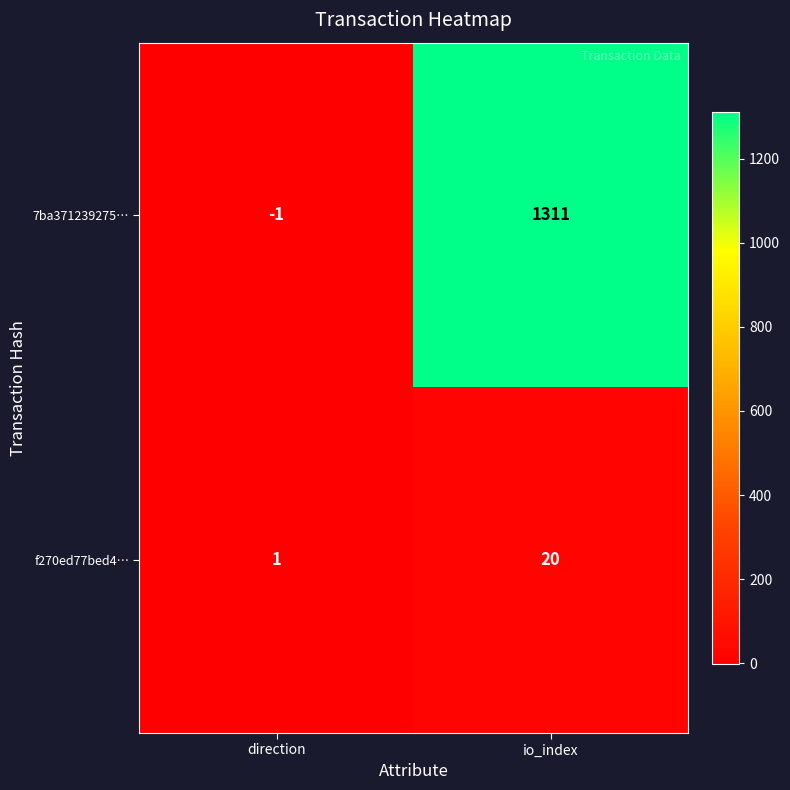

True or false: f270ed77bed4… has a value of 1 at direction.

True